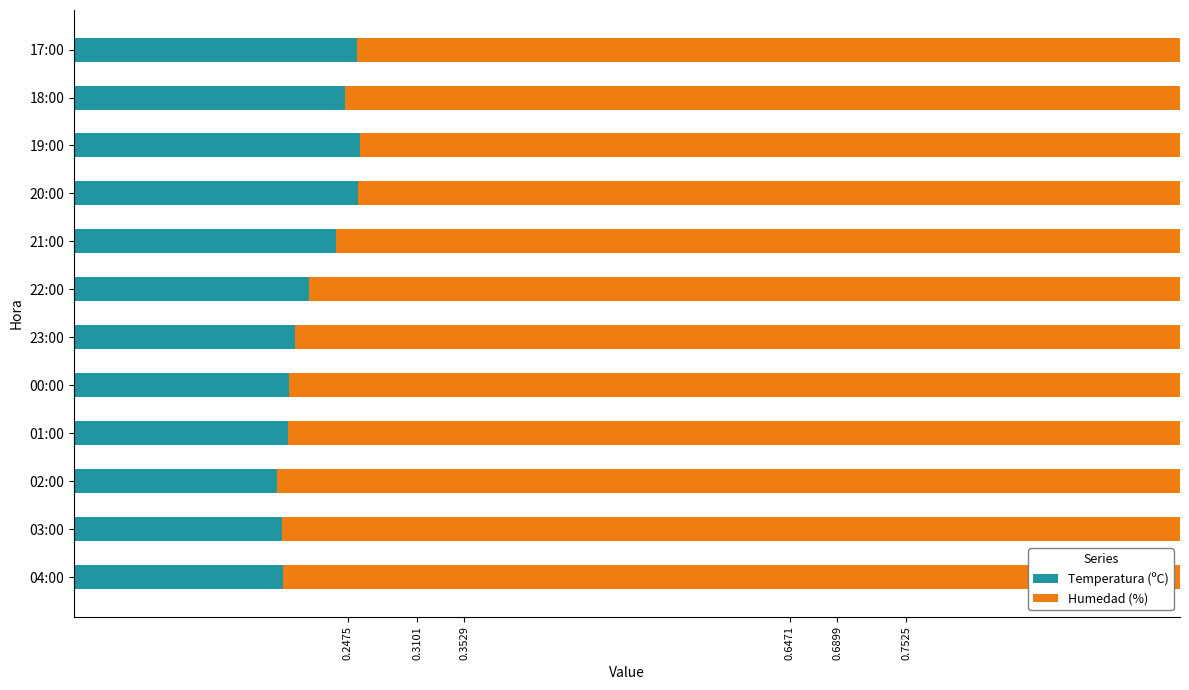

What is the total value across all series at 04:00?

1.0